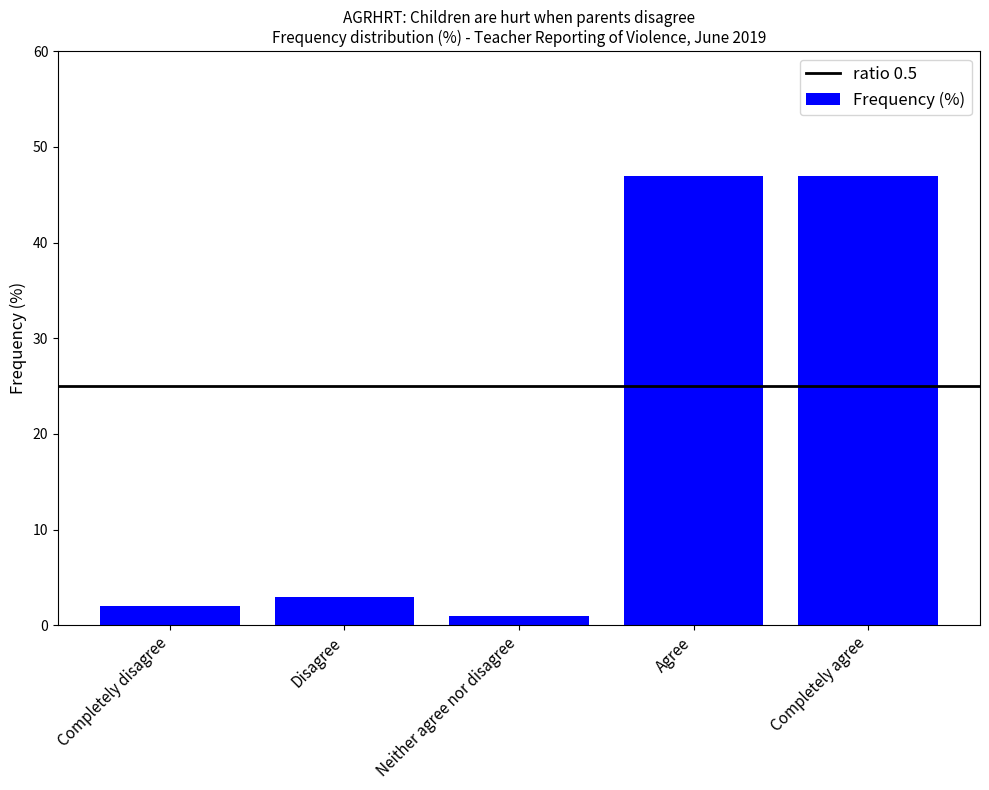

What is the difference between the second highest and minimum values?

46